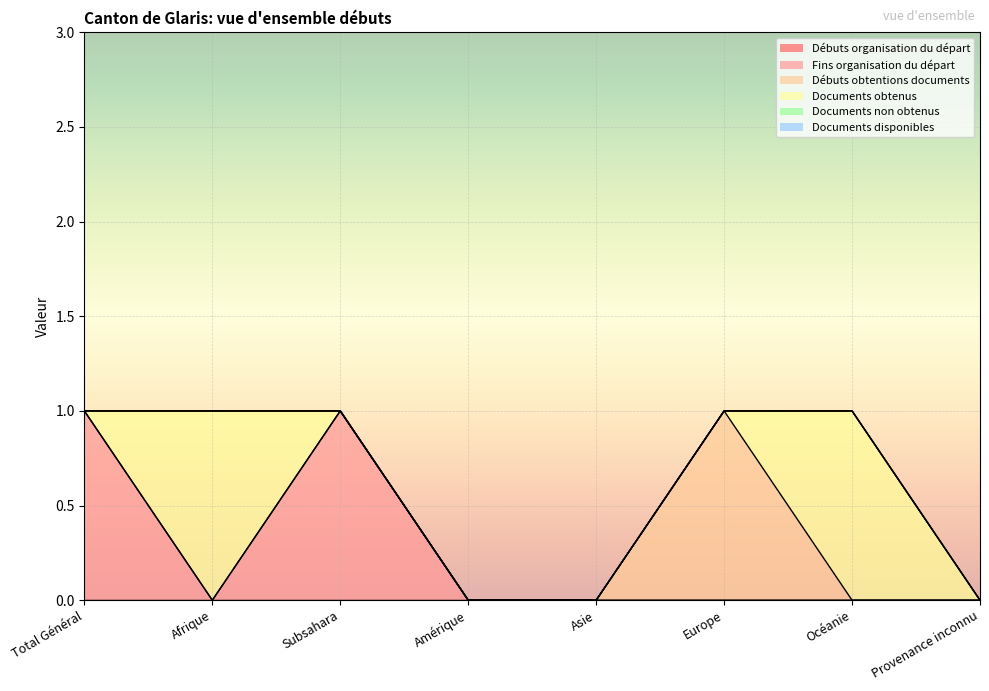

True or false: Documents disponibles and Documents obtenus cross at least once.

False